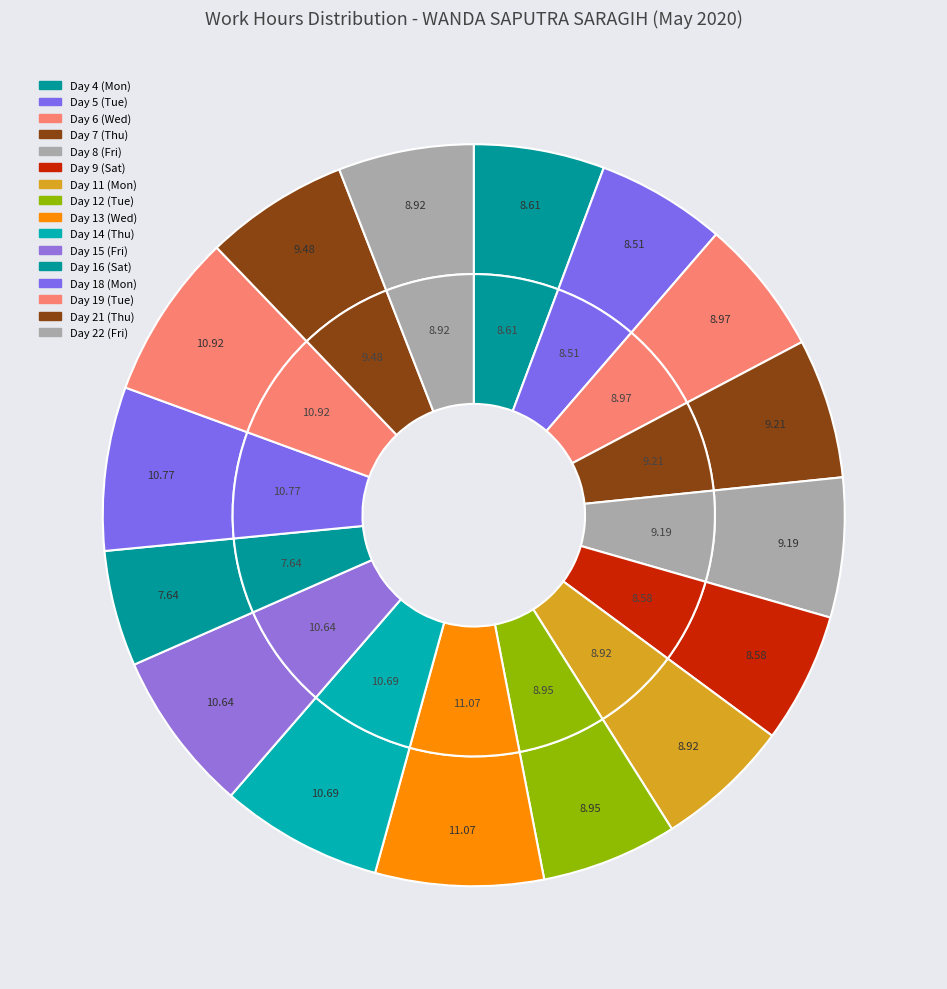

Count the number of slices in the pie.

16